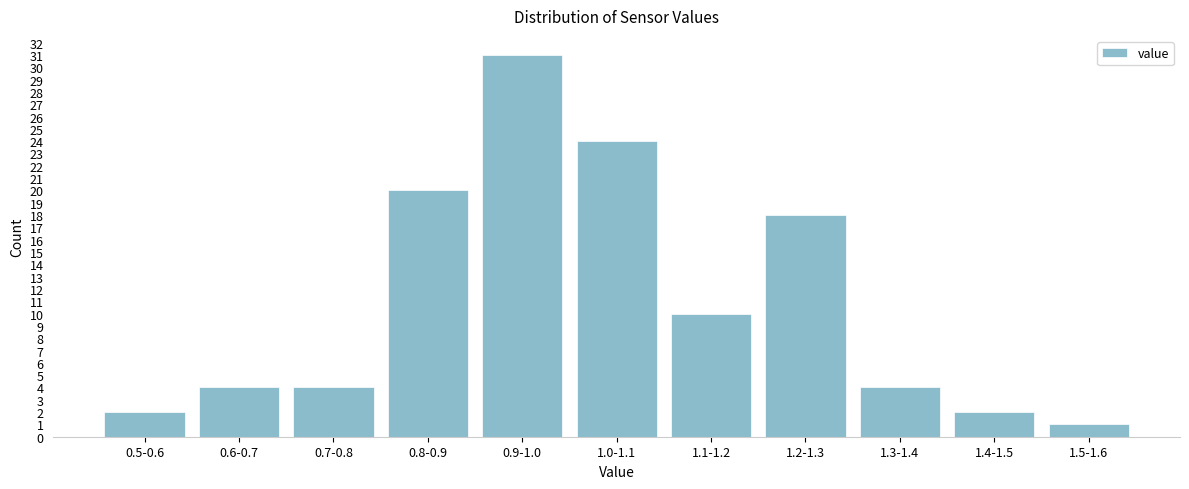

Reading left to right, list all the values displayed in this chart.

2	4	4	20	31	24	10	18	4	2	1